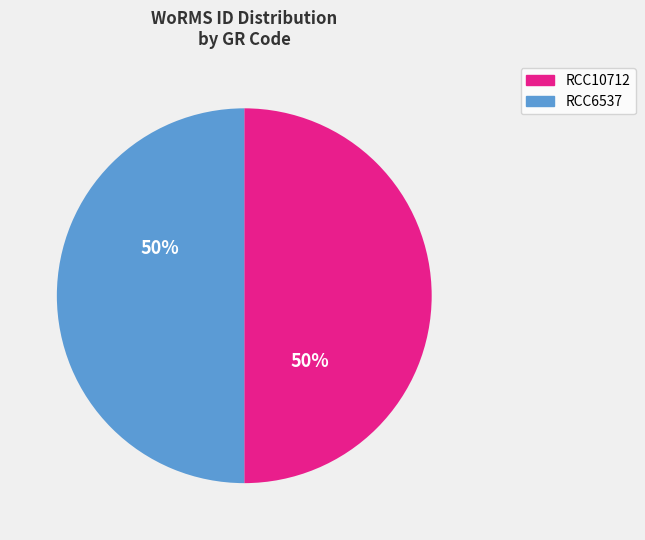

How many segments does this pie chart have?

2